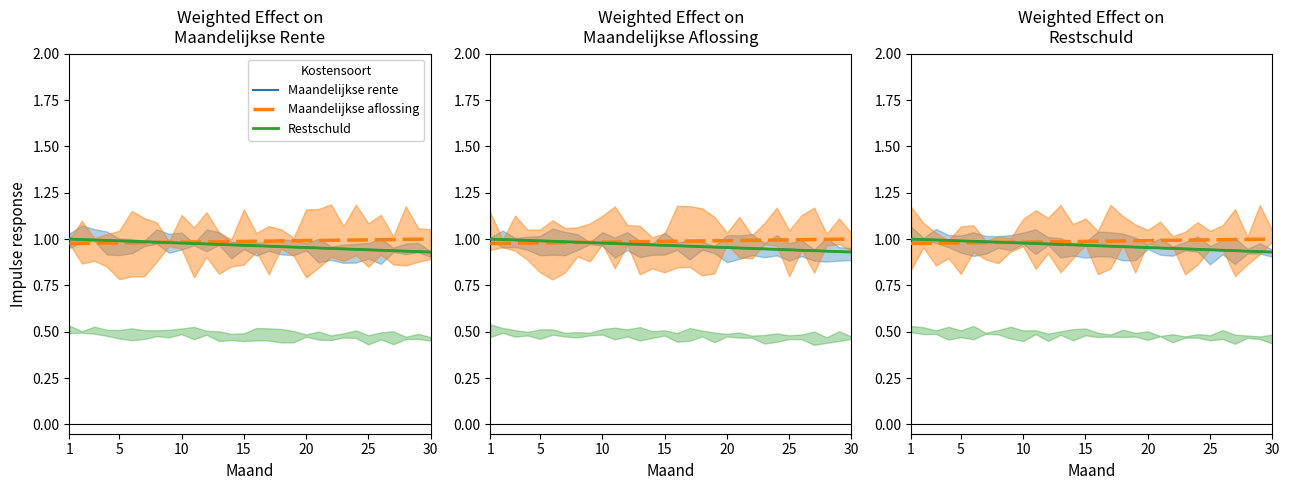

What is the label of the 2nd point from the left?

5